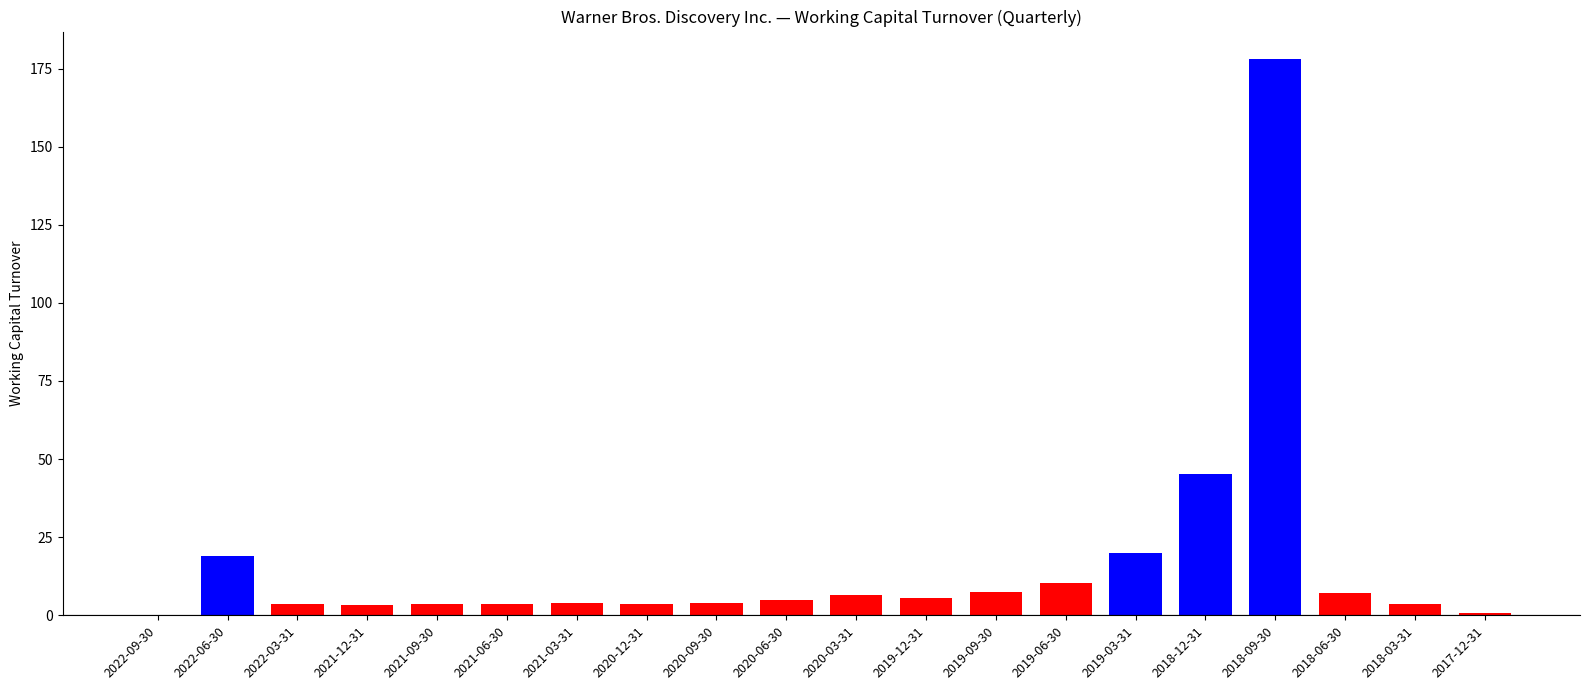

Approximately how many times larger is the value at 2017-12-31 compared to 2020-03-31?

0.1